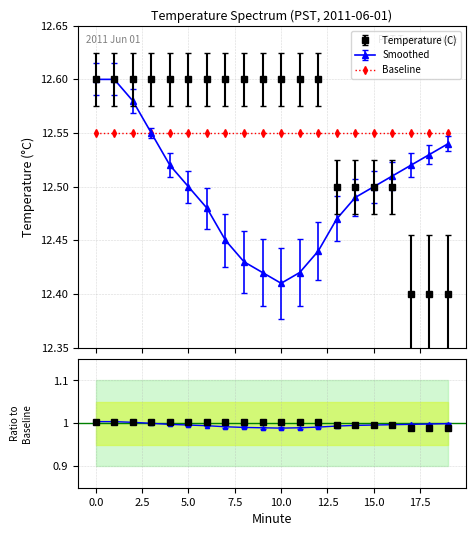

Reading right to left, list all the values displayed in this chart.

Temperature (C): 12.4	12.4	12.4	12.5	12.5	12.5	12.5	12.6	12.6	12.6	12.6	12.6	12.6	12.6	12.6	12.6	12.6	12.6	12.6	12.6
Smoothed: 12.5	12.5	12.5	12.5	12.5	12.5	12.5	12.4	12.4	12.4	12.4	12.4	12.4	12.5	12.5	12.5	12.6	12.6	12.6	12.6